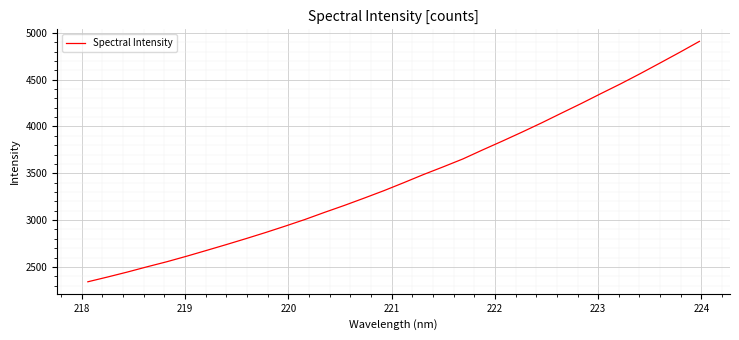

What is the greatest value displayed?

4908.7